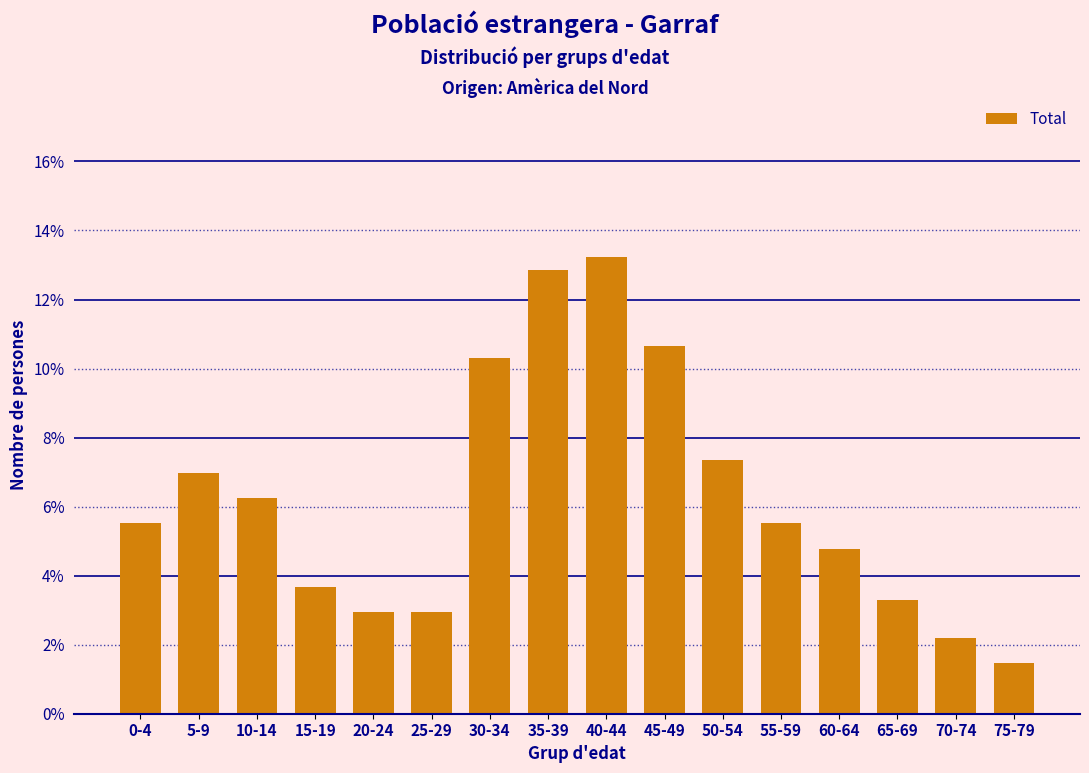

Which has a higher value, 65-69 or 25-29?

65-69